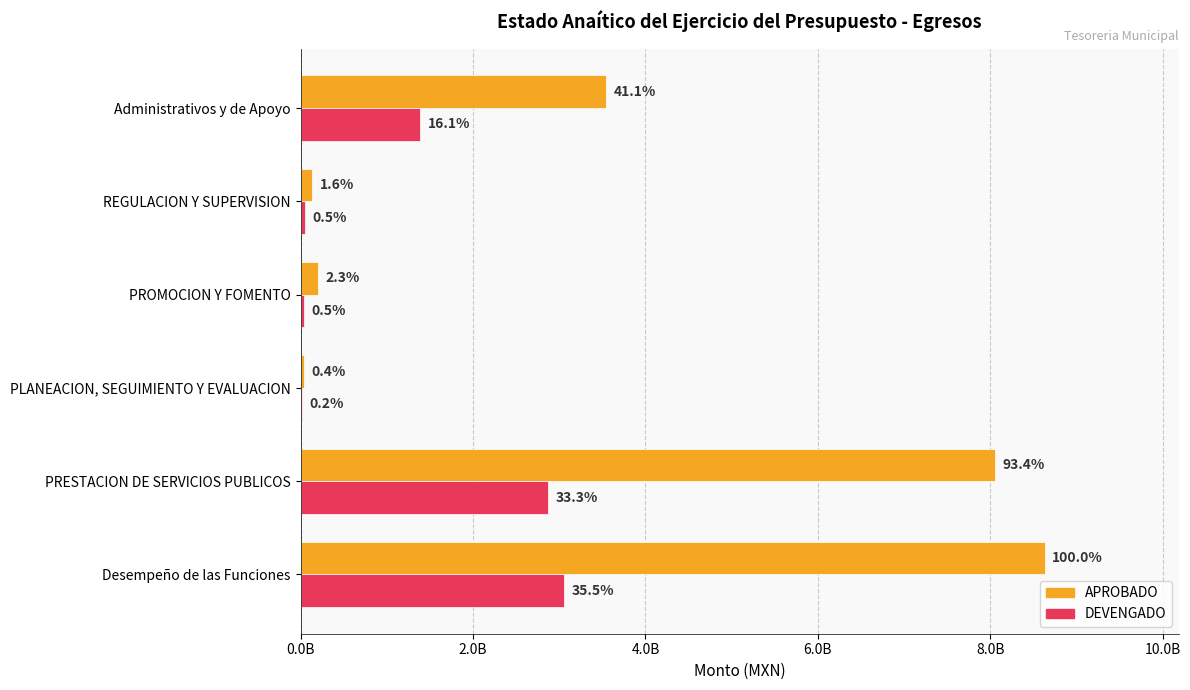

What is the lowest value of the APROBADO series?

35943647.8